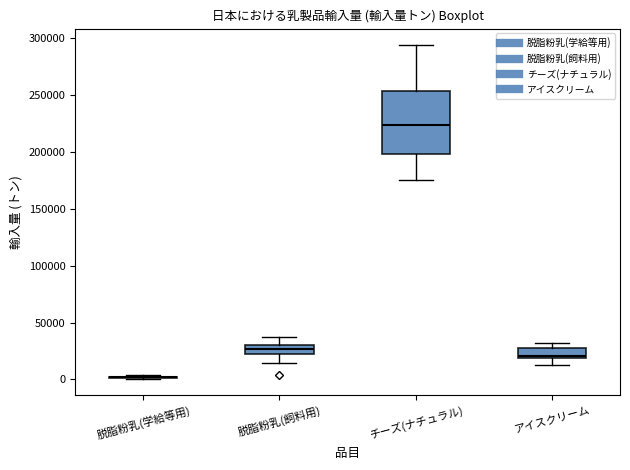

Reading left to right, read every box against the y-axis: the position of its median line, the range the box covers, and the ends of its whiskers. The values are not printed on the chart, so give them approximately, as read against the axis.

脱脂粉乳(学給等用): box collapsed to a line at 0, whiskers 0 to 5000
脱脂粉乳(飼料用): median 25000, box 20000 to 30000, whiskers 15000 to 35000
チーズ(ナチュラル): median 225000, box 200000 to 255000, whiskers 175000 to 295000
アイスクリーム: median 20000 (just above the box's lower edge), box 20000 to 30000, whiskers 15000 to 30000 (just above the box's upper edge)